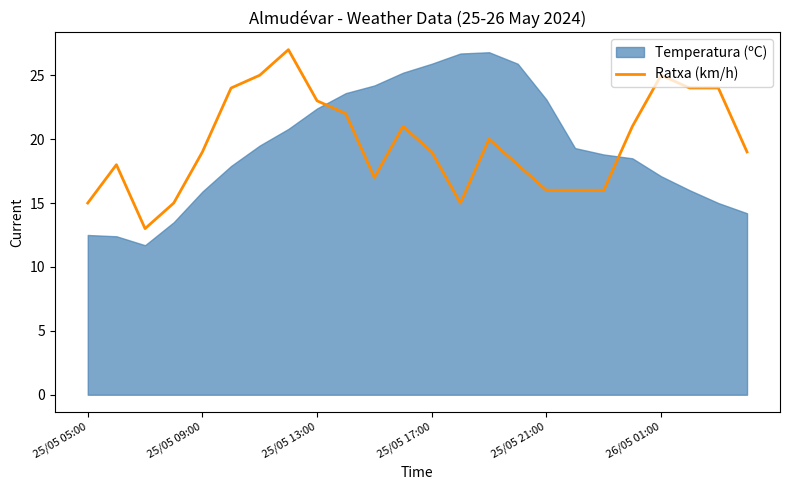

True or false: Ratxa (km/h) has a value of 19 at 25/05 17:00.

True